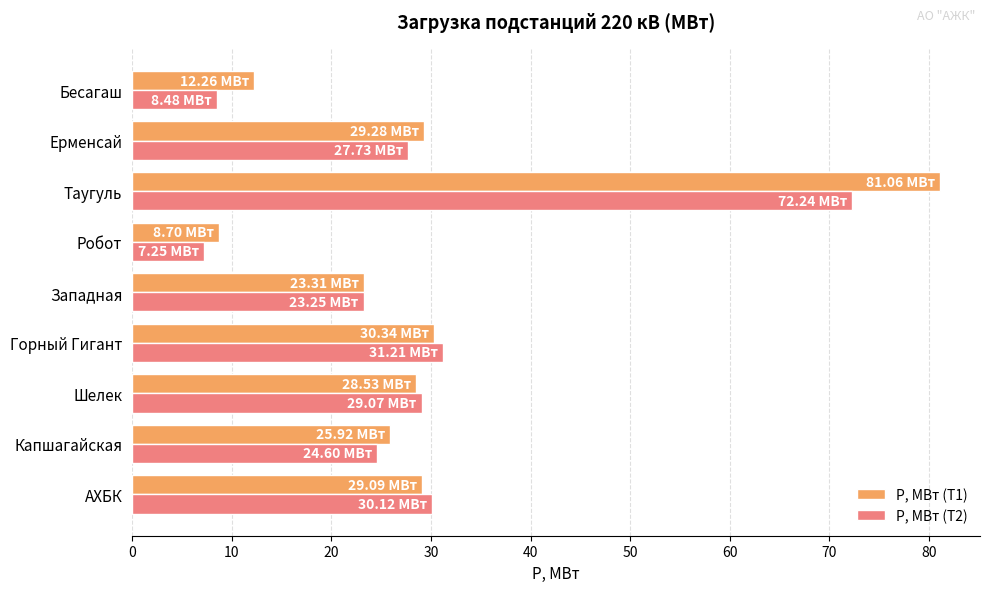

Rank the series at Горный Гигант from lowest to highest value.

Р, МВт (T1), Р, МВт (T2)